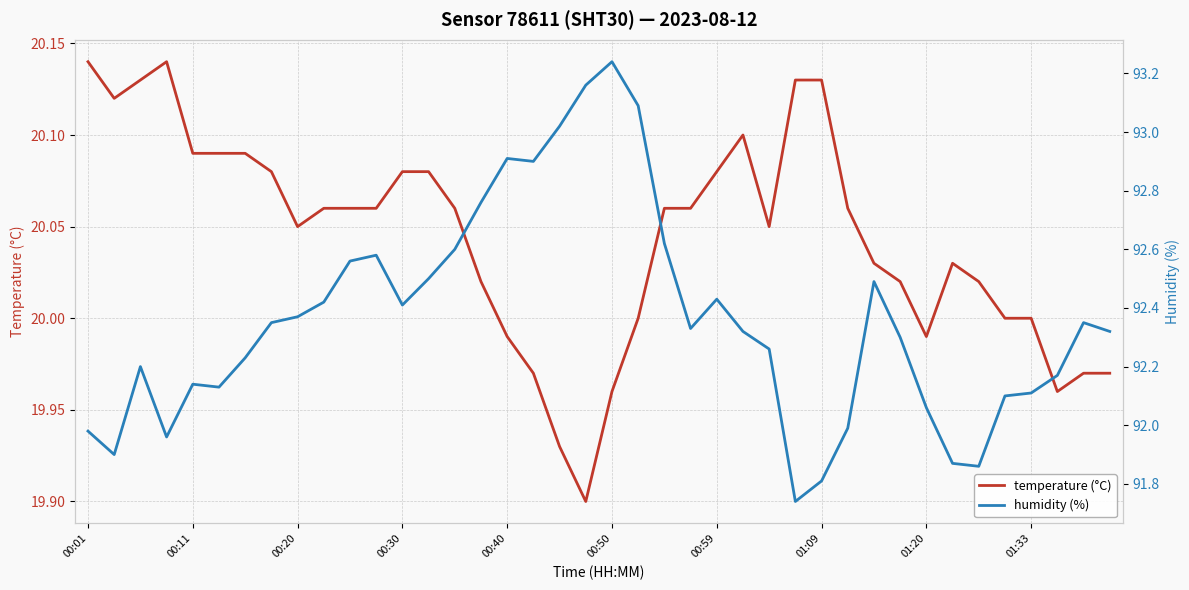

What position from the left is 18?

19